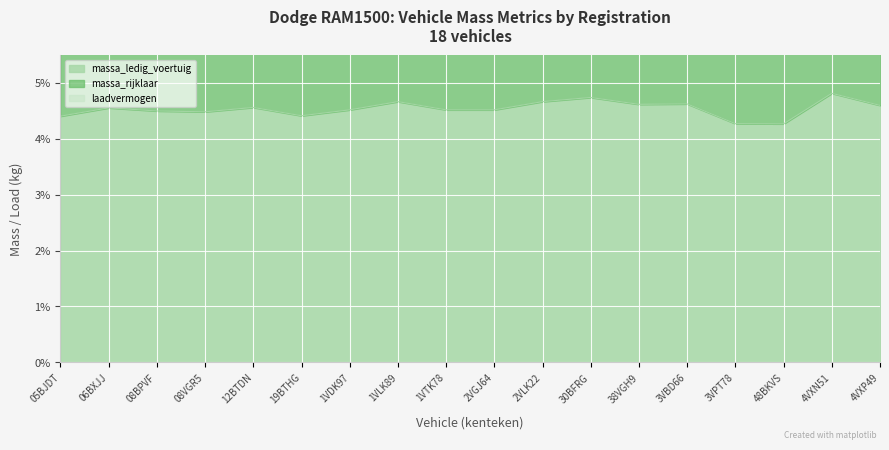

Which category has the highest value across all series?

4VXN51